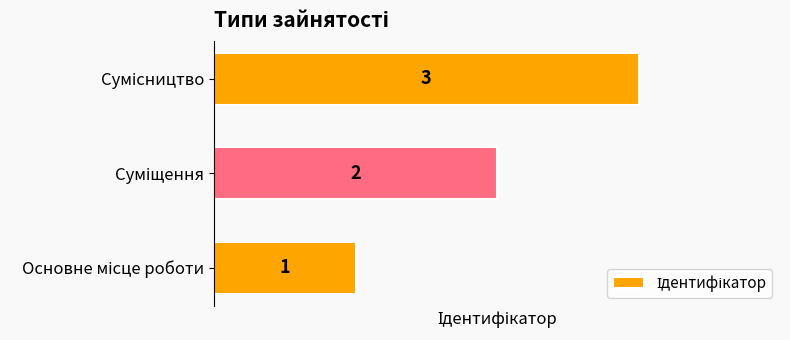

Count the values in the range 1 to 3.

3